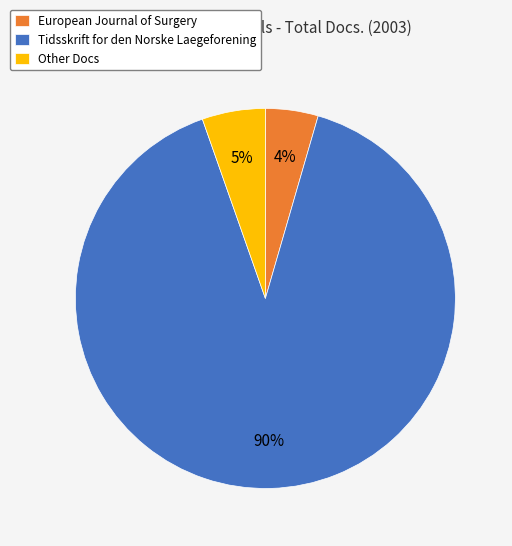

Is it true that Other is 1% of the pie?

False